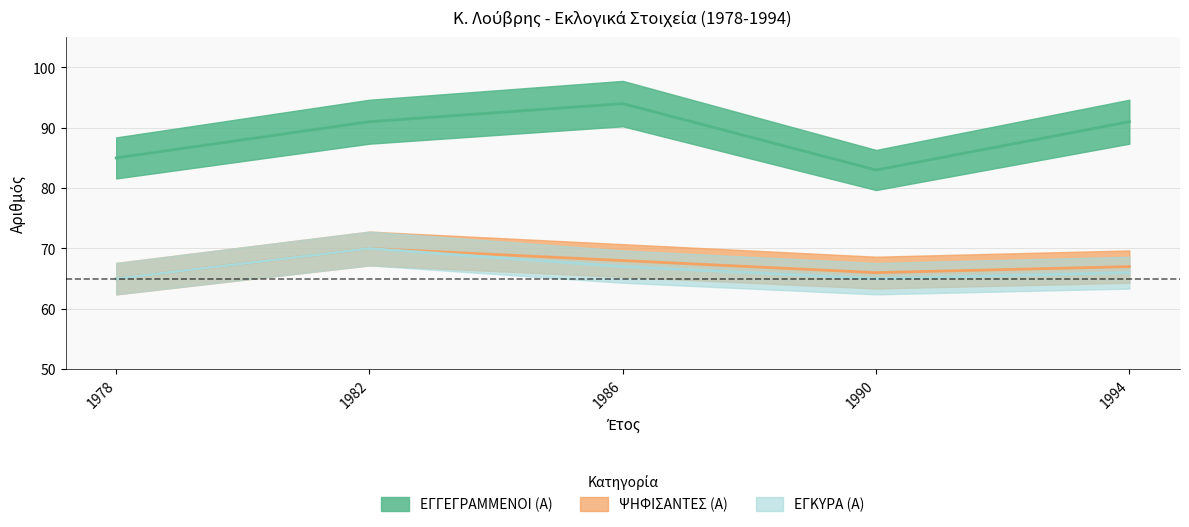

How many ΕΓΚΥΡΑ (Α) values are between 65 and 67?

4